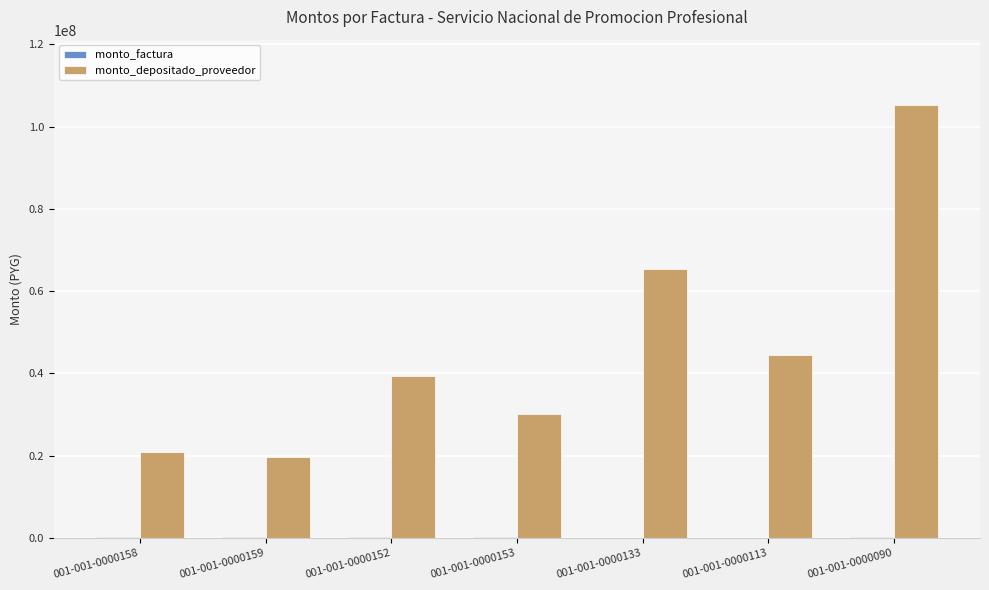

Which series changed the most between 001-001-0000158 and 001-001-0000113?

monto_depositado_proveedor